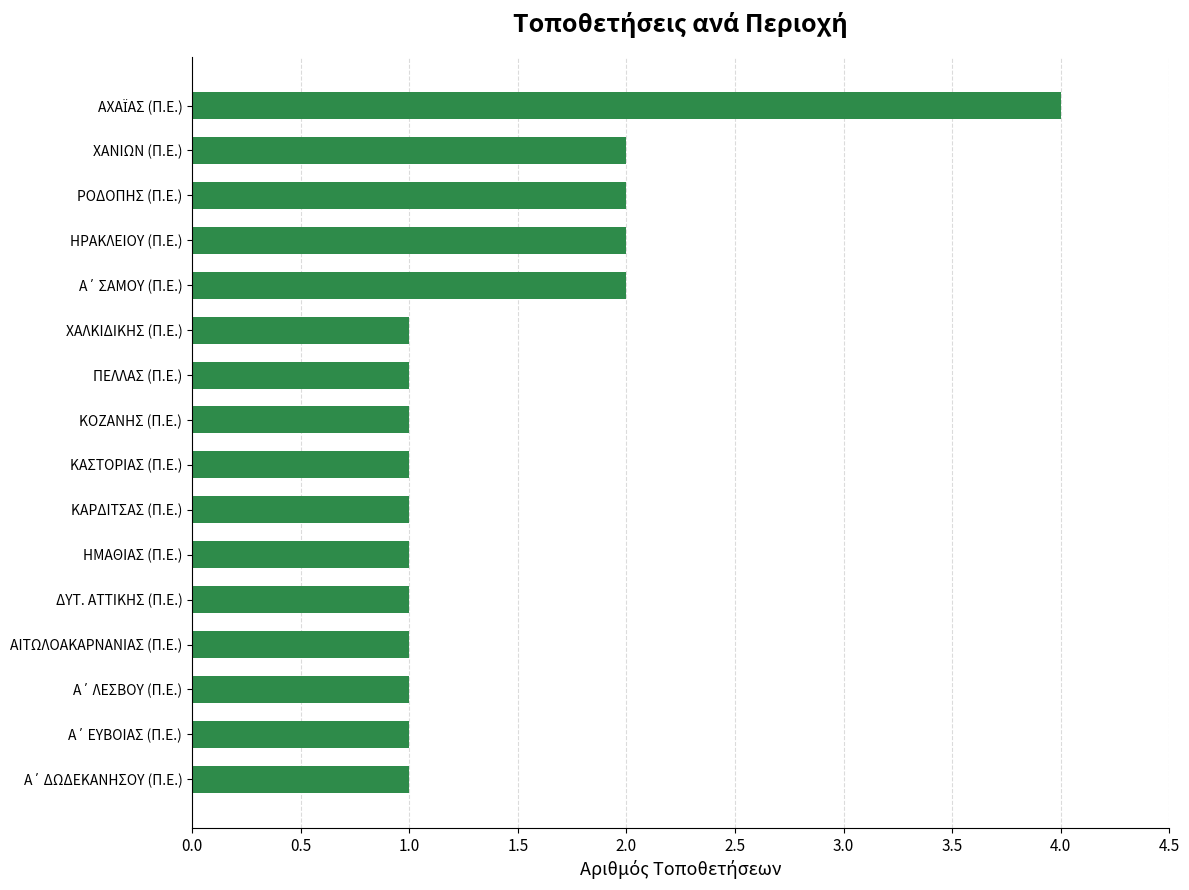

How many values are between 1 and 2?

15